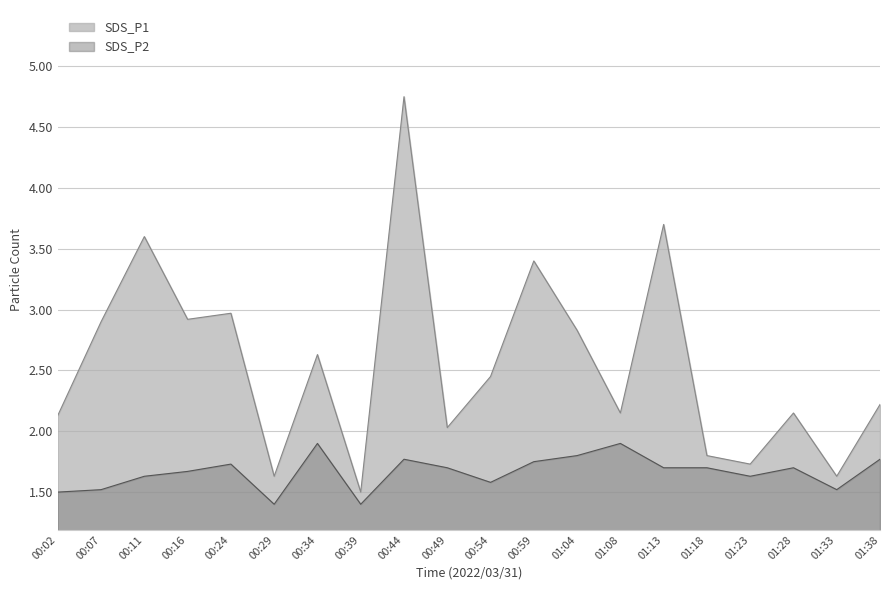

At how many categories does at least one series exceed 1?

20